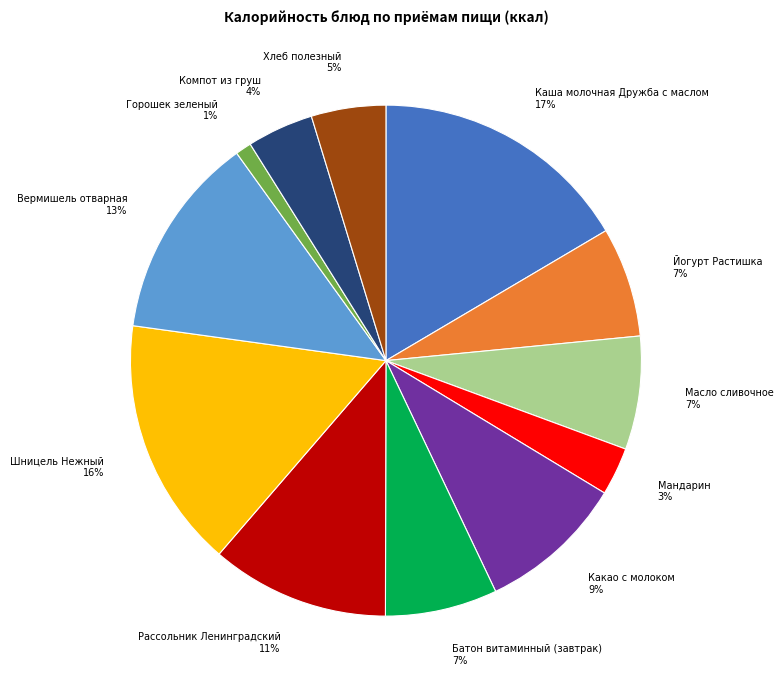

Is it true that Батон витаминный (завтрак) is 1% of the pie?

False